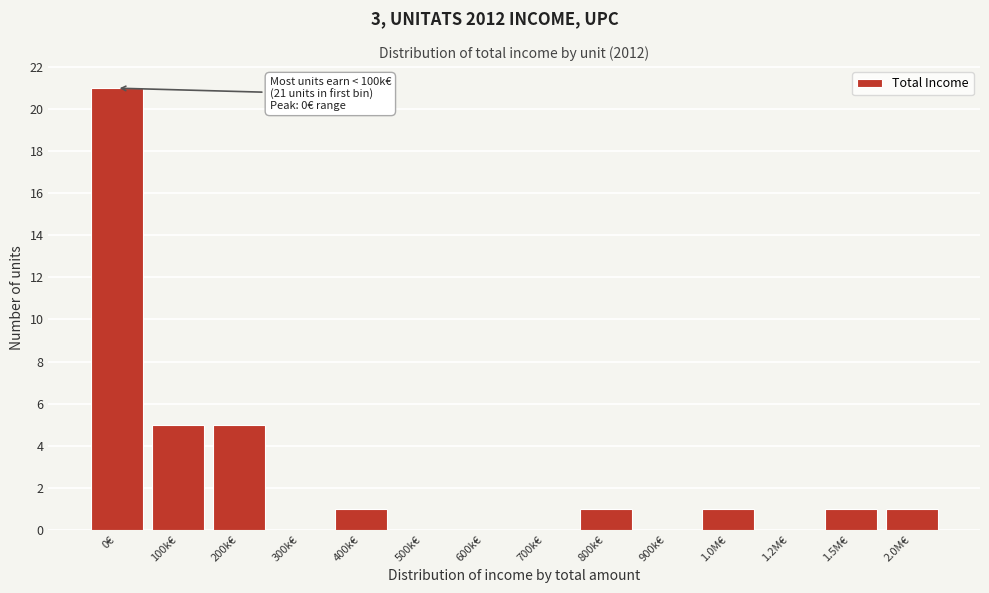

Reading left to right, what are all the values shown in this chart?

0€=21	100k€=5	200k€=5	300k€=0	400k€=1	500k€=0	600k€=0	700k€=0	800k€=1	900k€=0	1.0M€=1	1.2M€=0	1.5M€=1	2.0M€=1